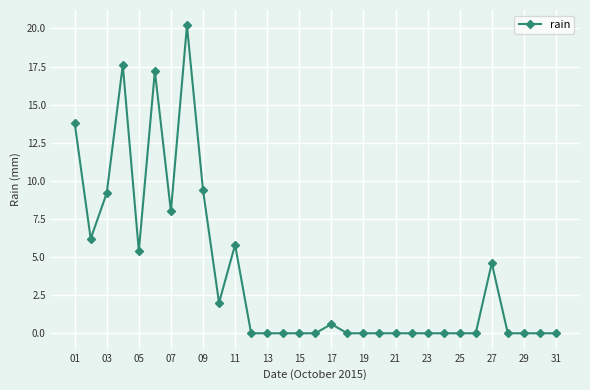

What is the greatest value displayed?

20.2